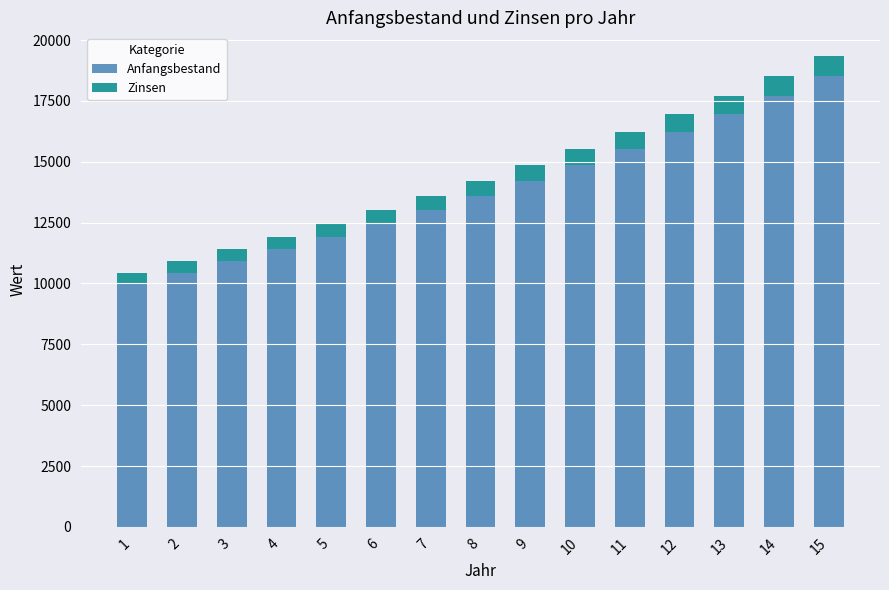

What is the sum of the Anfangsbestand values at 4 and 1?

21411.7